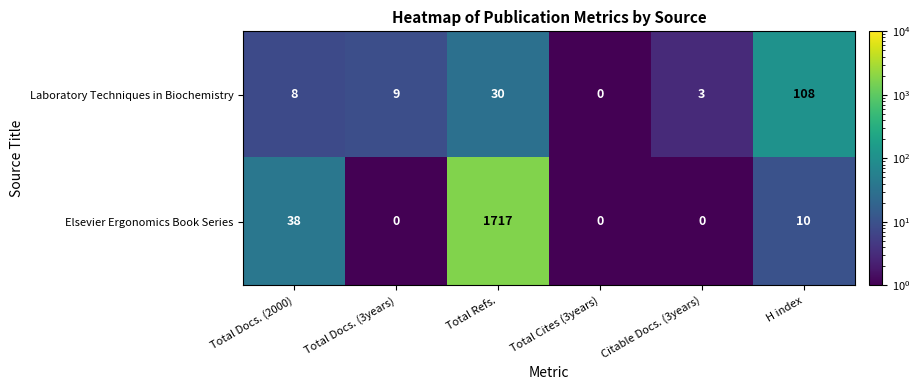

What is the spread (max minus min) of values at Total Docs. (3years)?

9